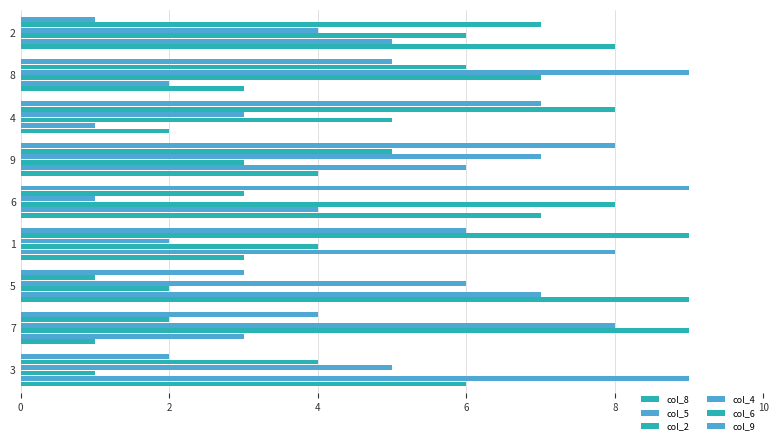

Reading right to left, extract all data points from this chart.

col_8: 8	3	2	4	7	3	9	1	6
col_5: 5	2	1	6	4	8	7	3	9
col_2: 6	7	5	3	8	4	2	9	1
col_4: 4	9	3	7	1	2	6	8	5
col_6: 7	6	8	5	3	9	1	2	4
col_9: 1	5	7	8	9	6	3	4	2